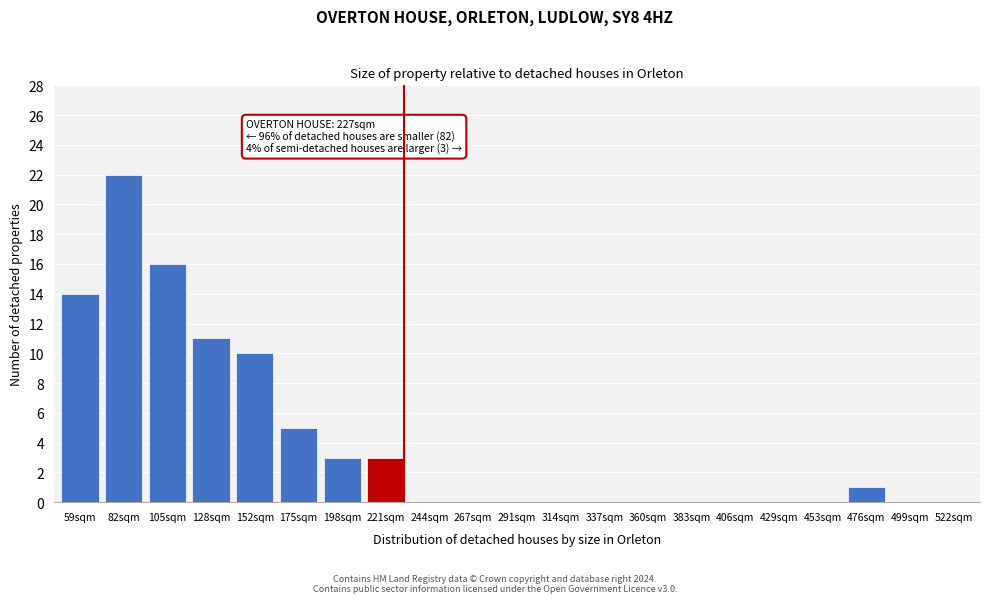

Reading left to right, list all the values displayed in this chart.

59sqm=14	82sqm=22	105sqm=16	128sqm=11	152sqm=10	175sqm=5	198sqm=3	221sqm=3	244sqm=0	267sqm=0	291sqm=0	314sqm=0	337sqm=0	360sqm=0	383sqm=0	406sqm=0	429sqm=0	453sqm=0	476sqm=1	499sqm=0	522sqm=0